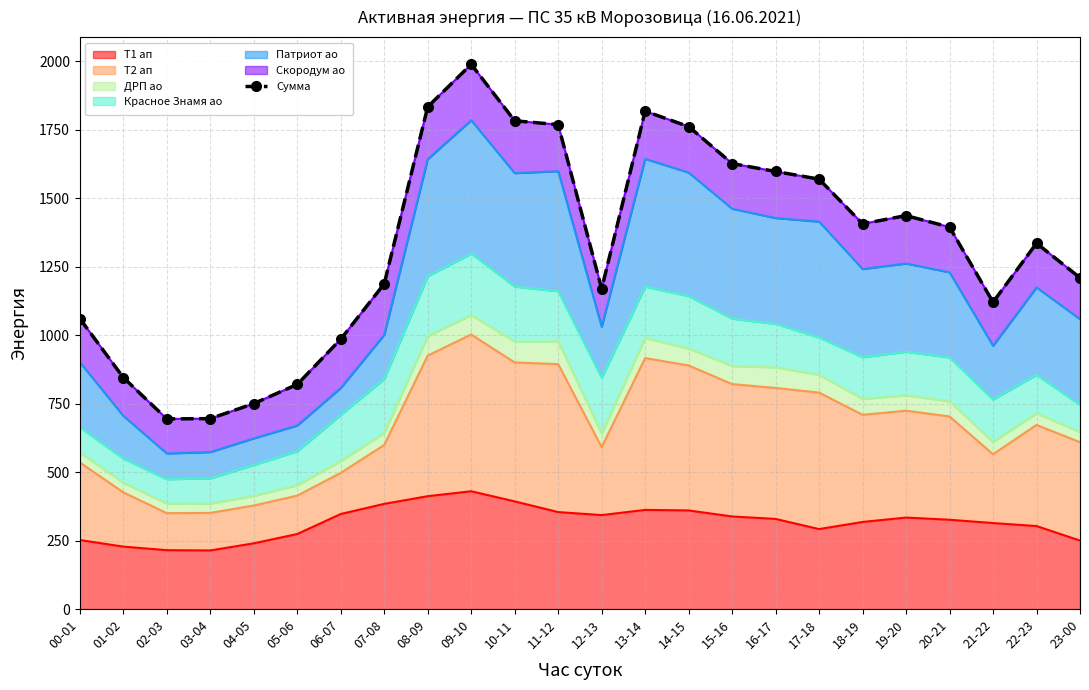

Approximately how many times larger is the value at 02-03 compared to 11-12?

0.4